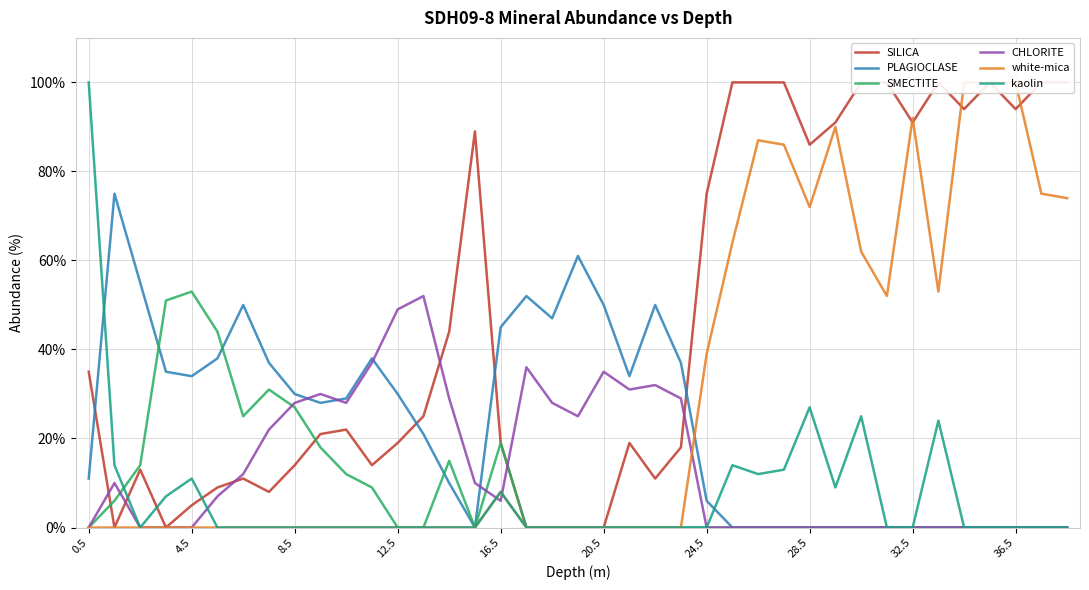

How many lines are shown in the chart?

6